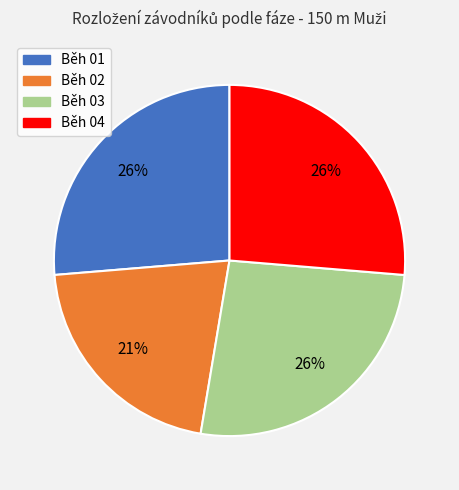

Between Běh 01 and Běh 02, which is larger?

Běh 01